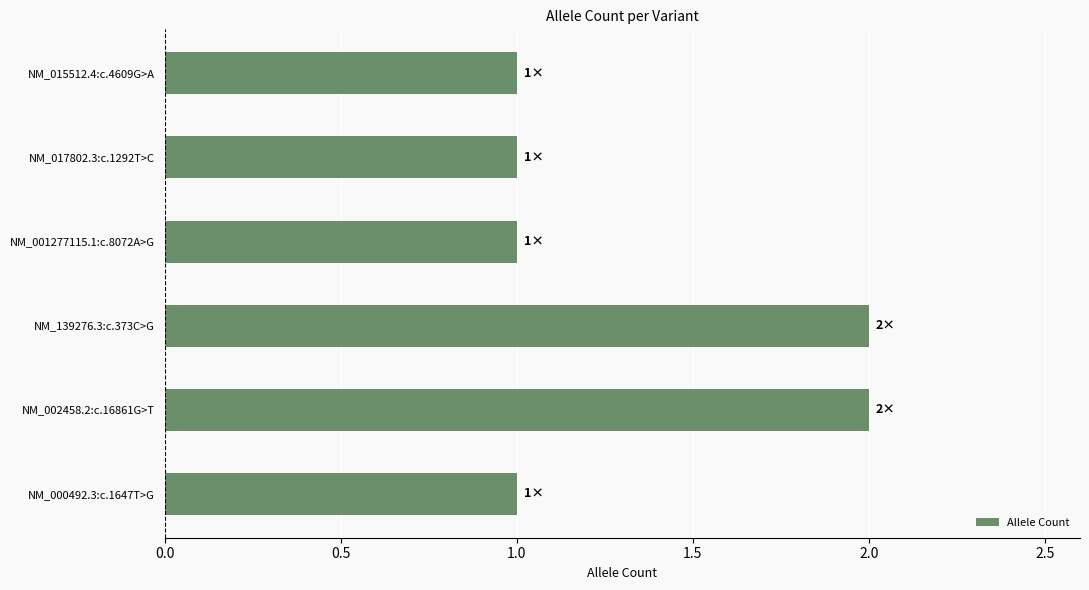

What is the difference between the maximum and second lowest values?

1